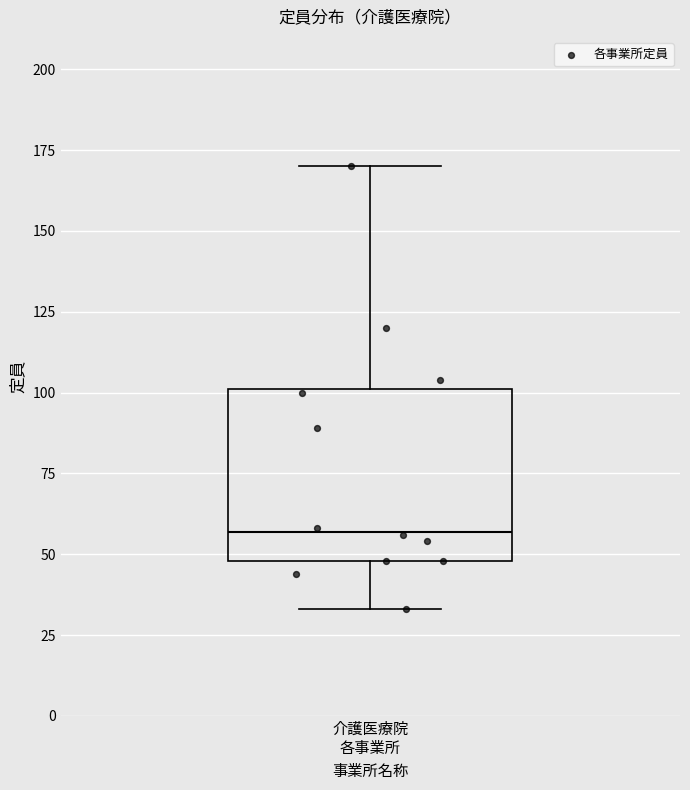

Transcribe this box plot: give where the median line is, the range the box spans, and where the two whiskers end, as read against the y-axis. The values are not printed on the chart, so give them approximately, as read against the axis.

median 55, box 50 to 100, whiskers 35 to 170